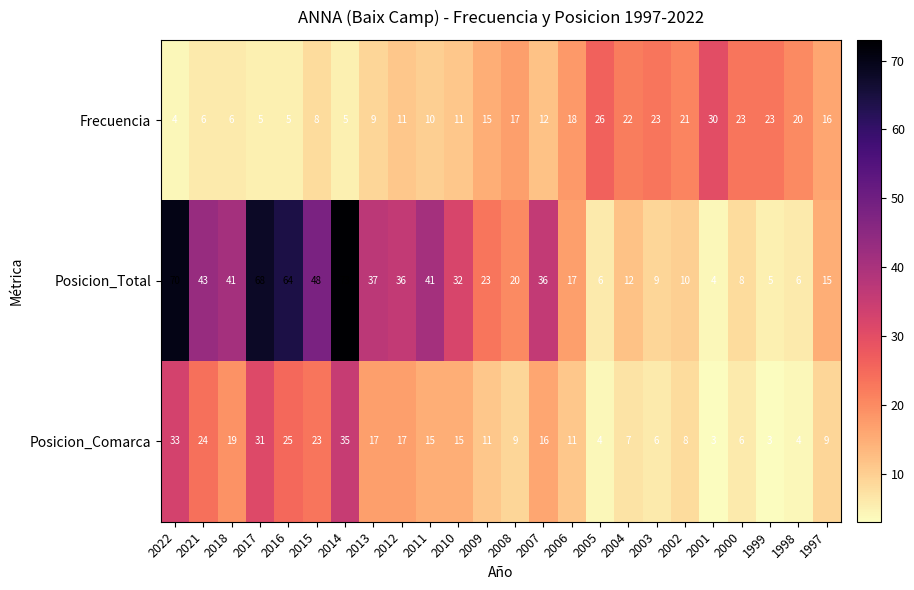

Which label corresponds to the largest value in the chart?

2014